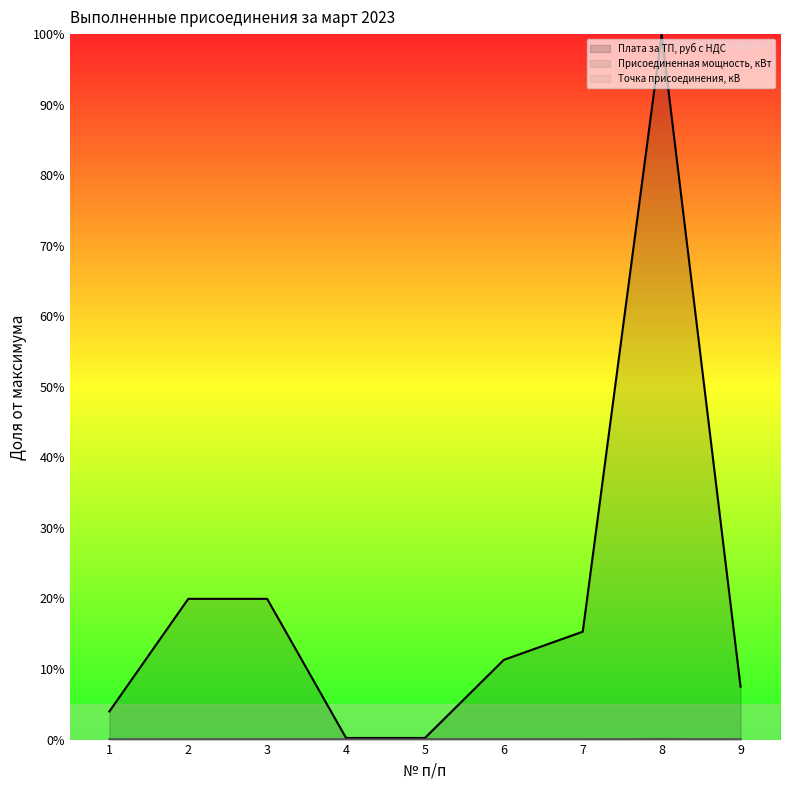

True or false: Плата за ТП, руб с НДС and Присоединенная мощность, кВт cross at least once.

False